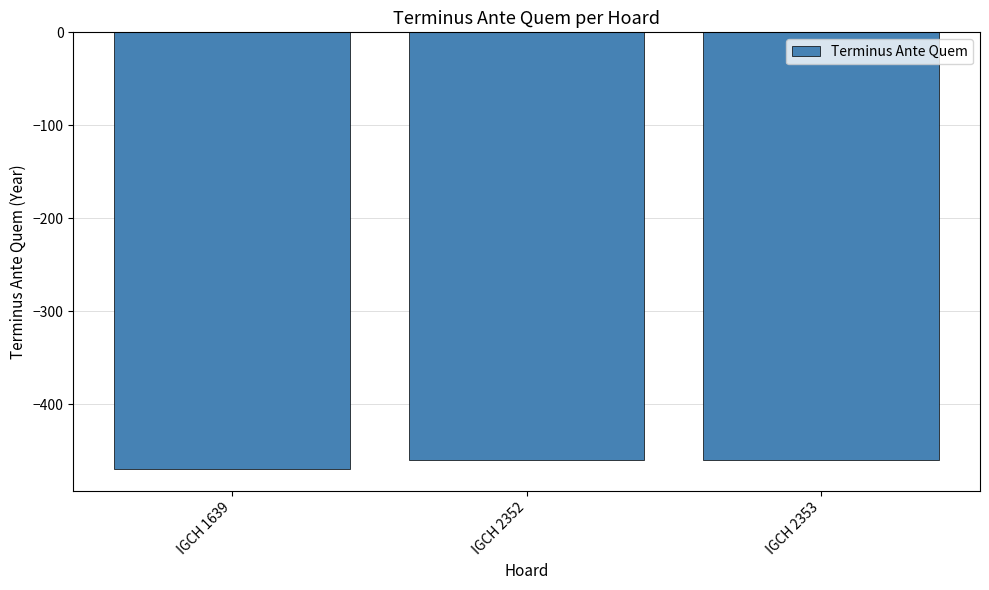

How many data points does each series have?

3